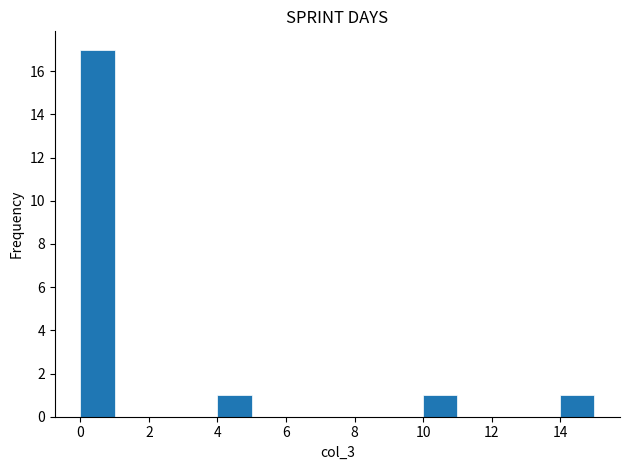

What is the height of the bar covering 0 to 1 on the x-axis? The values are not printed on the chart, so give them approximately, as read against the axis.

17